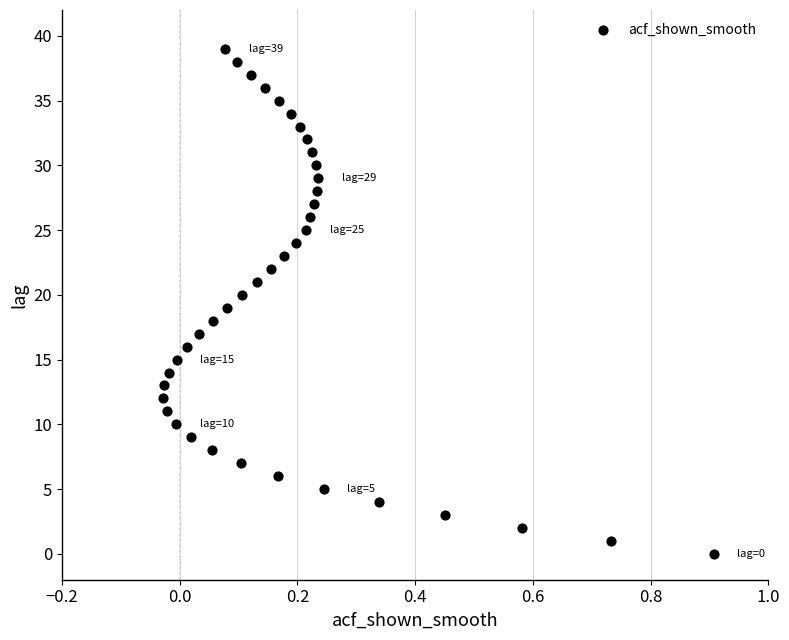

What is the range of Y values (max minus min)?

39